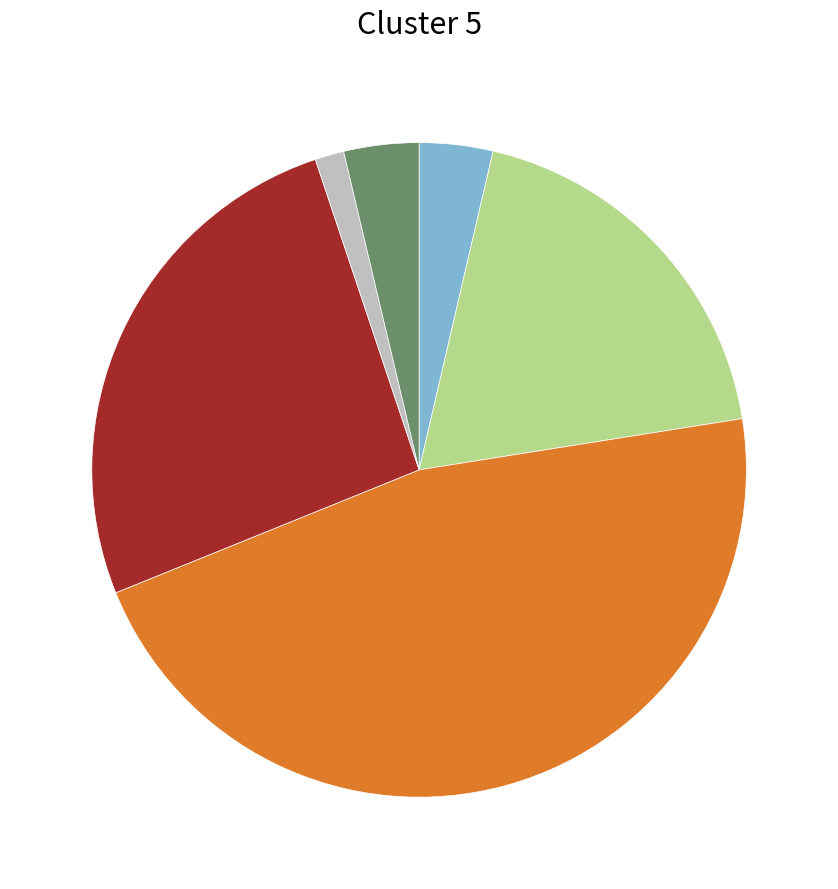

Is there any slice that represents more than half of the pie?

No